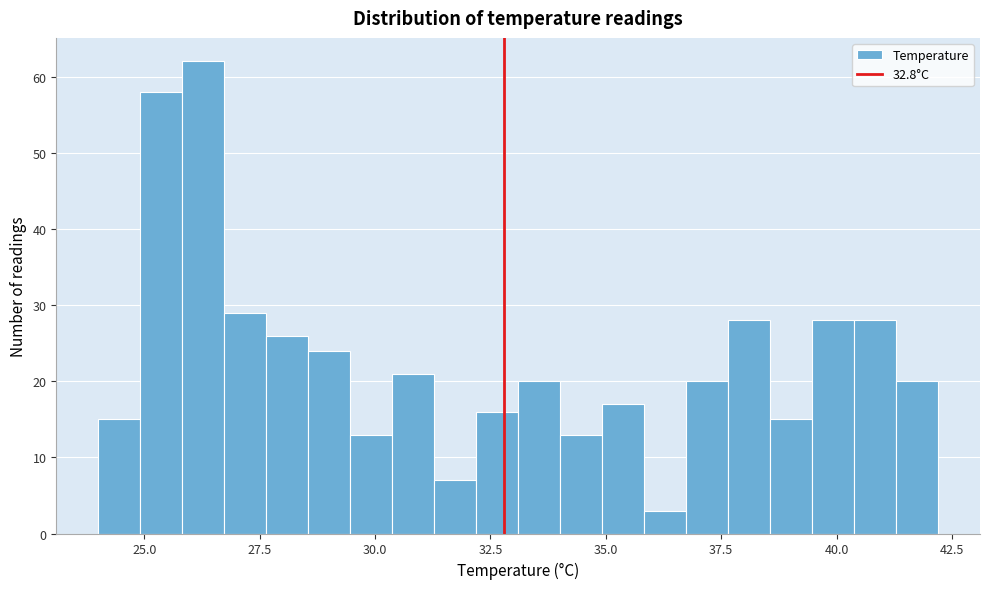

Around what value on the x-axis is the tallest bar? Give the approximate position of its centre, as read against the axis.

26.5